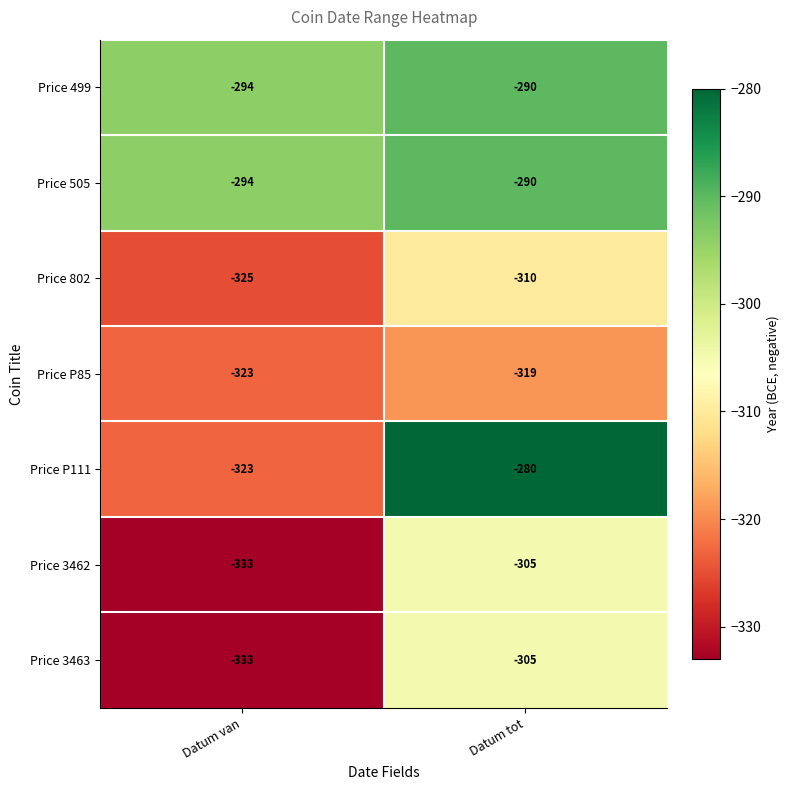

Reading left to right, extract all data points from this chart.

Price 499: -294	-290
Price 505: -294	-290
Price 802: -325	-310
Price P85: -323	-319
Price P111: -323	-280
Price 3462: -333	-305
Price 3463: -333	-305